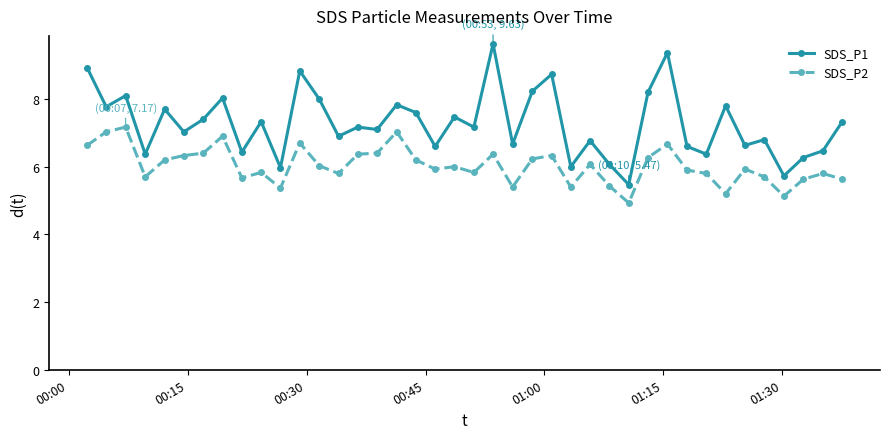

Rank the series by their maximum value, from lowest to highest.

SDS_P2, SDS_P1